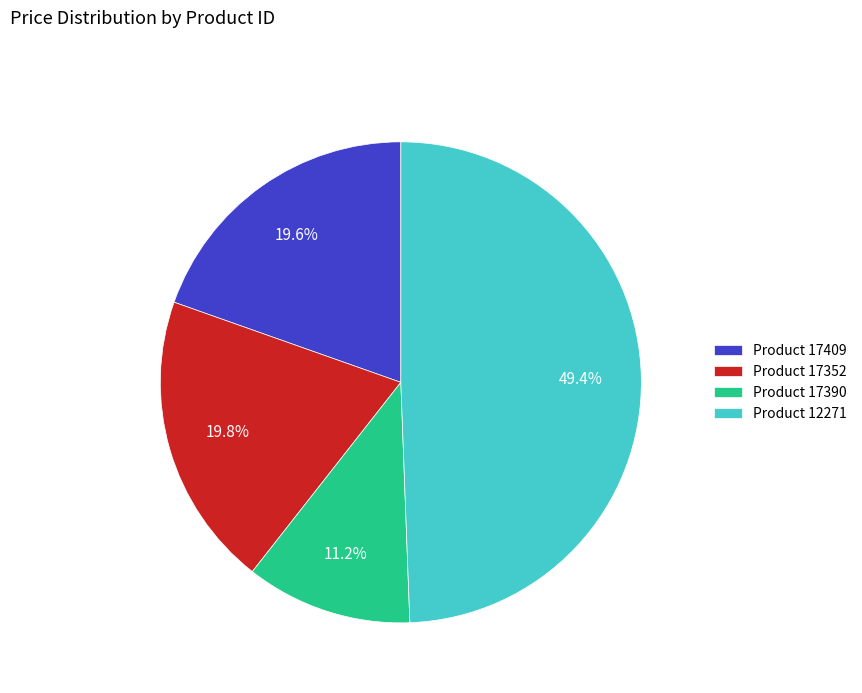

What is the total percentage of Product 17409 and Product 12271?

69.0%